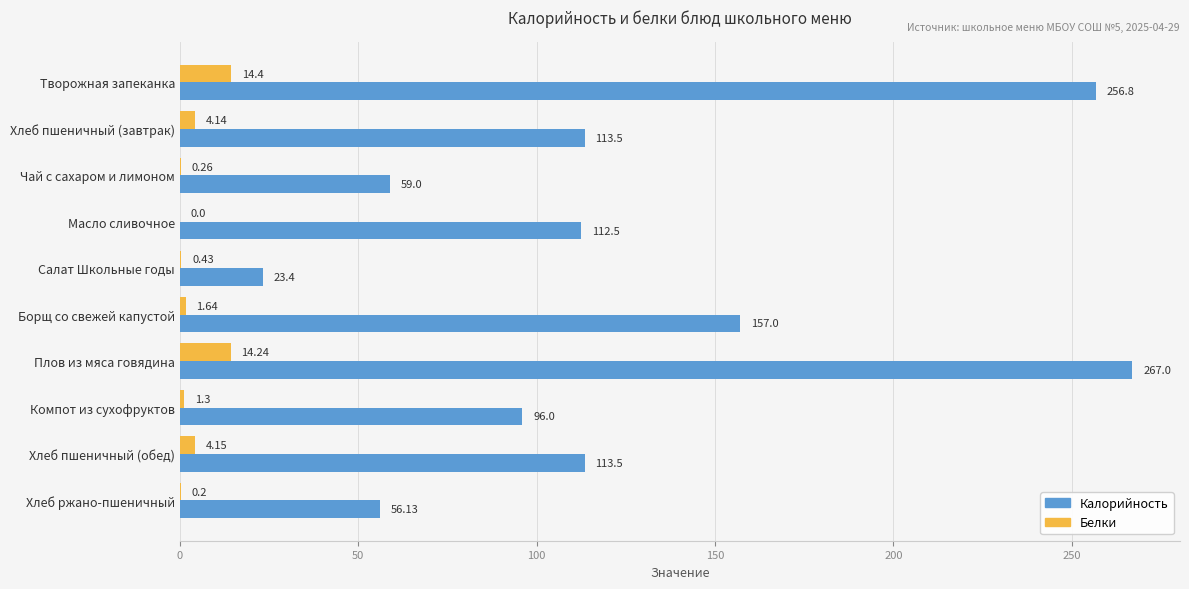

Where is Калорийность nearest to the value 145?

Борщ со свежей капустой